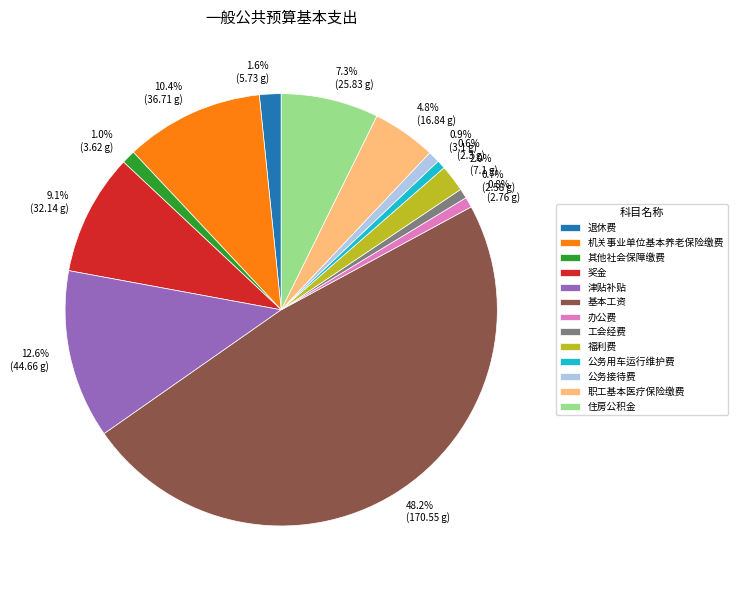

To the nearest percent, what is the difference between the largest and smallest slice percentages?

48%